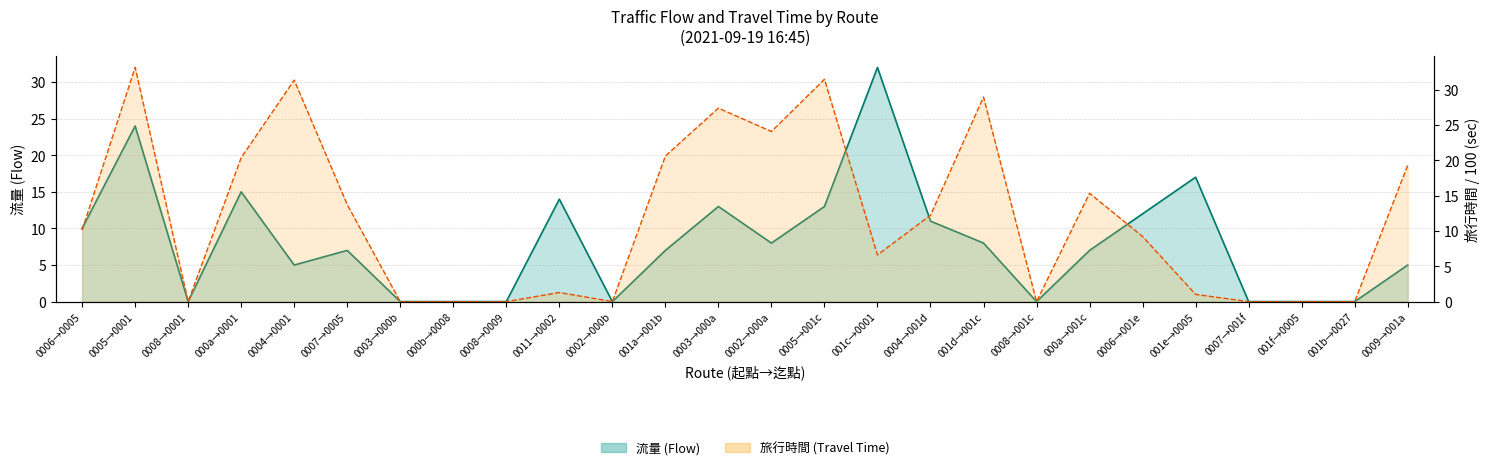

What position from the right is 0004→0001?

22